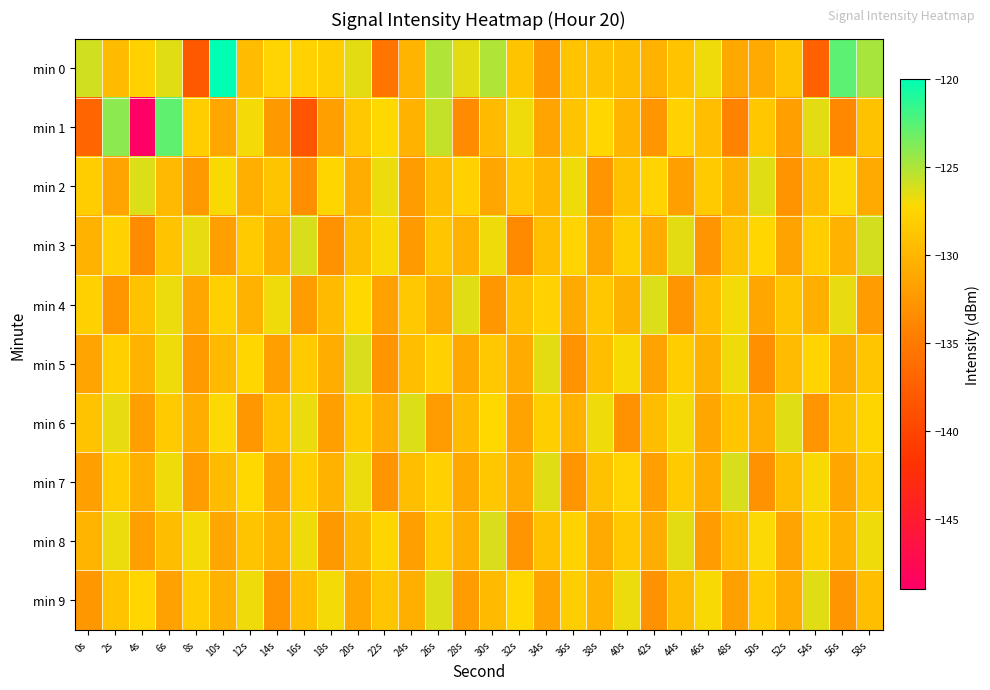

Which series has the widest spread of values?

min 1